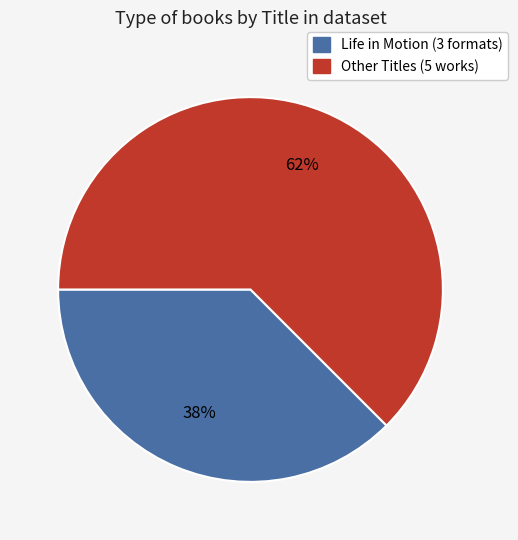

Is there a majority slice in this chart?

Yes